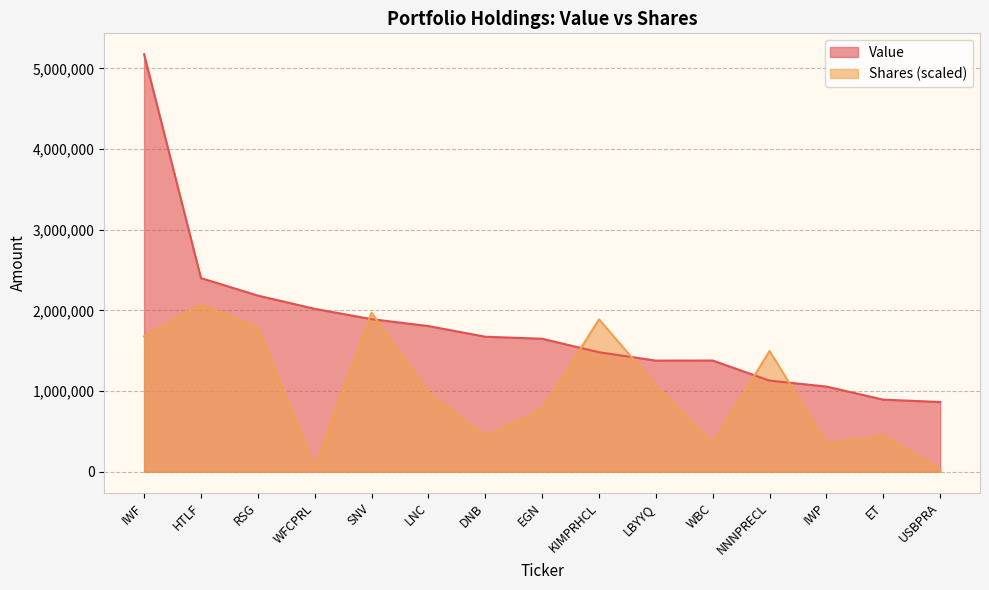

How many interior local peaks does the Shares series have?

5